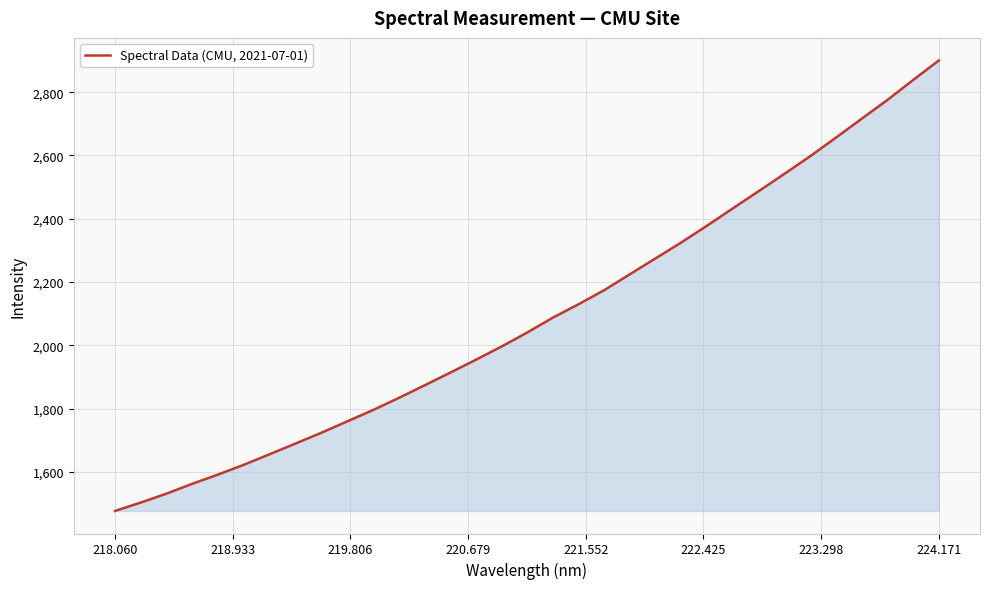

What is the maximum value shown in the chart?

2900.3